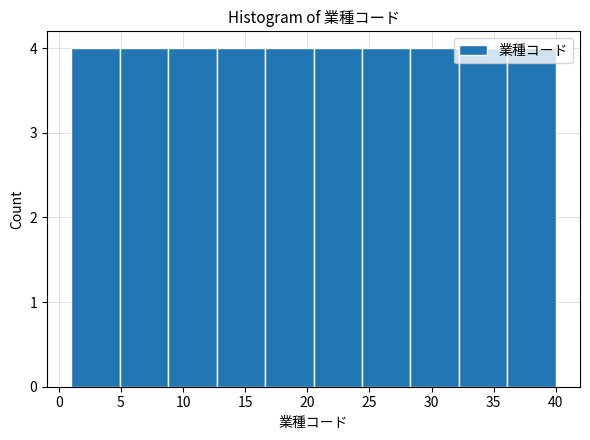

What is the height of the bar covering 1.0 to 4.9 on the x-axis? Neither the bar edges nor the heights are printed on the chart, so give them approximately, as read against the axes.

4